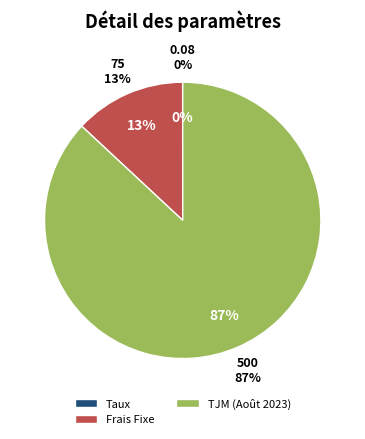

Which category accounts for the majority?

TJM (Août 2023)